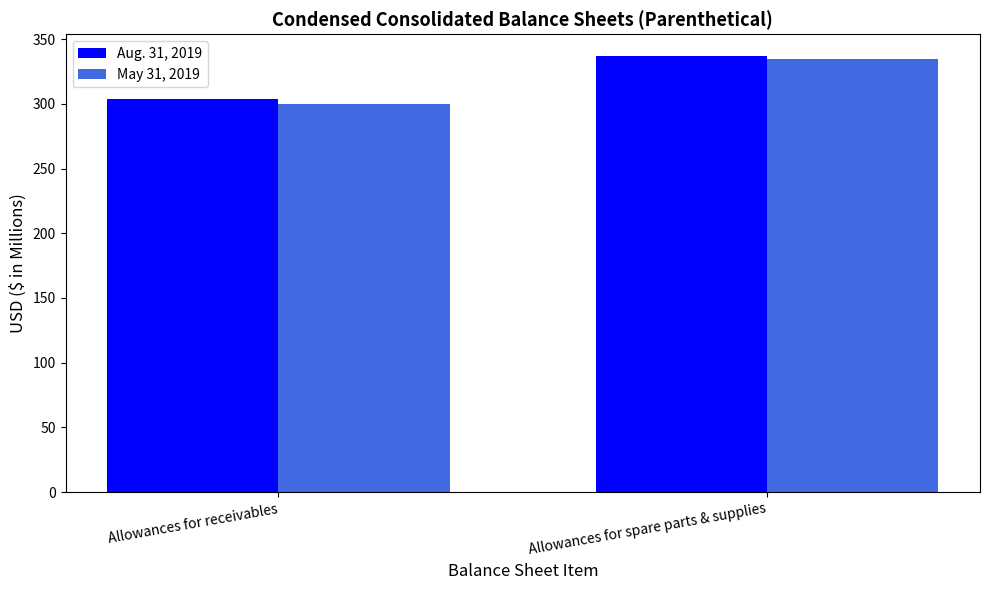

What is the lowest value of the Aug. 31, 2019 series?

304